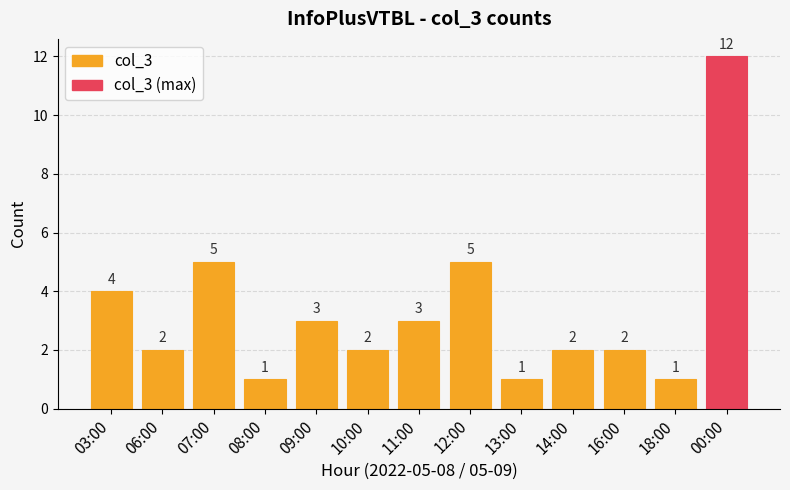

What is the label of the 4th bar from the right?

14:00